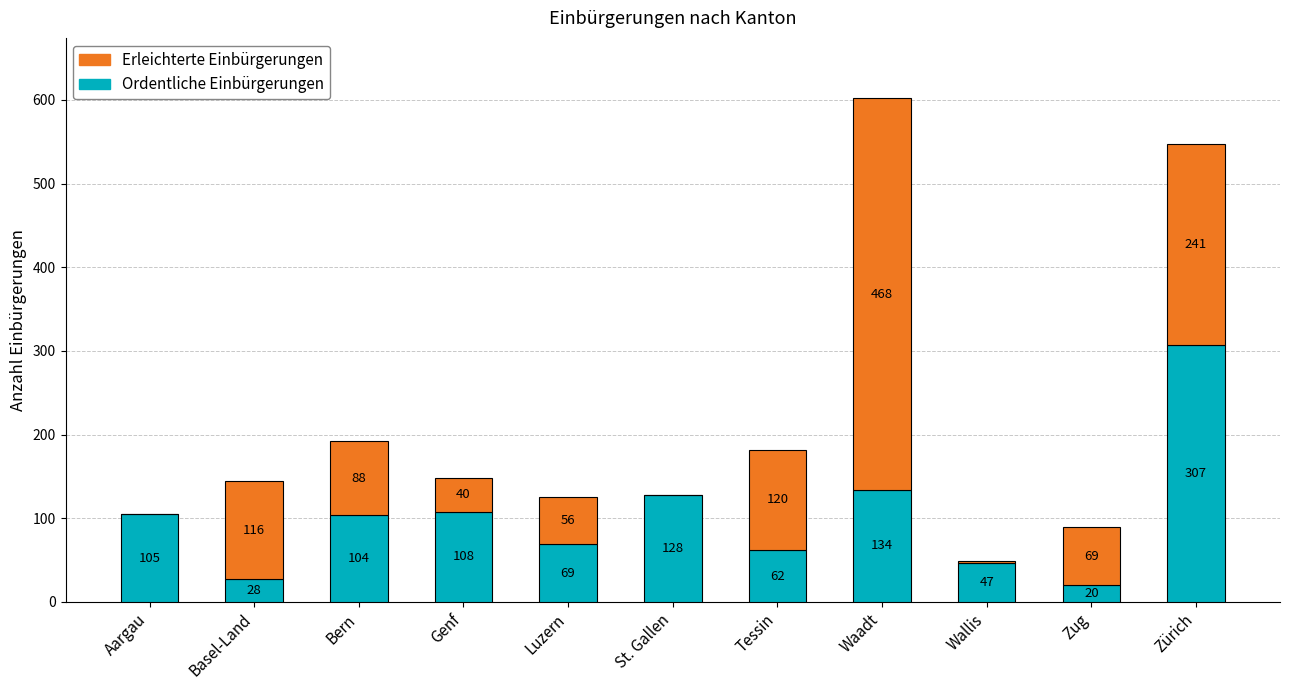

The Ordentliche Einbürgerungen series shows 307 at Zürich. True or false?

True